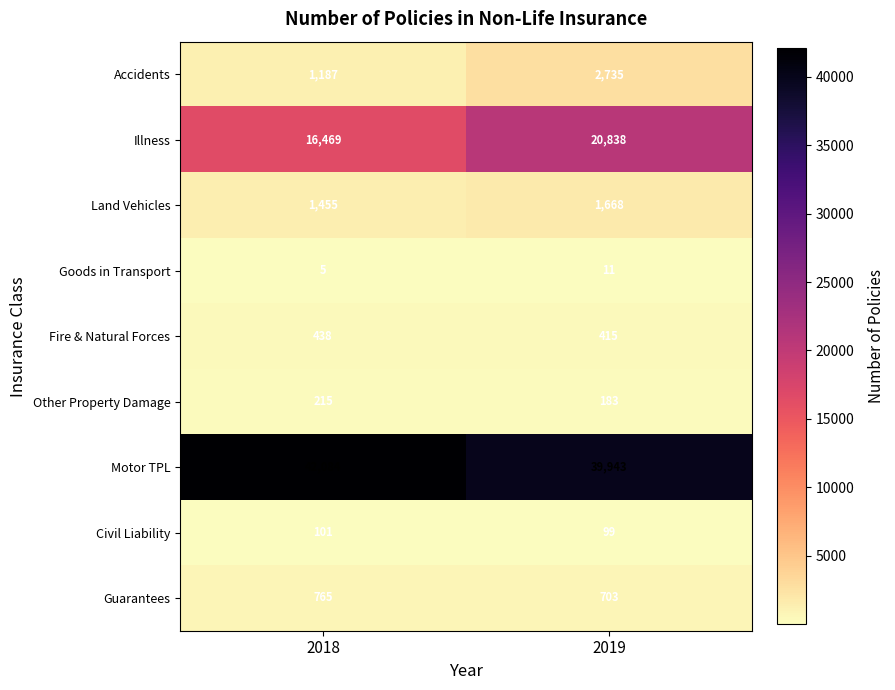

How many data points does each series have?

2